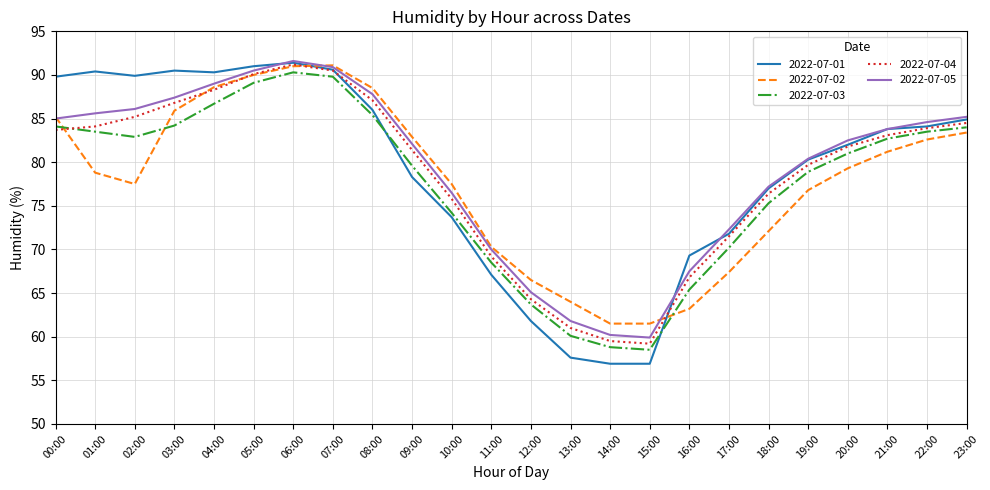

What are all the series names shown in the legend?

2022-07-01, 2022-07-02, 2022-07-03, 2022-07-04, 2022-07-05